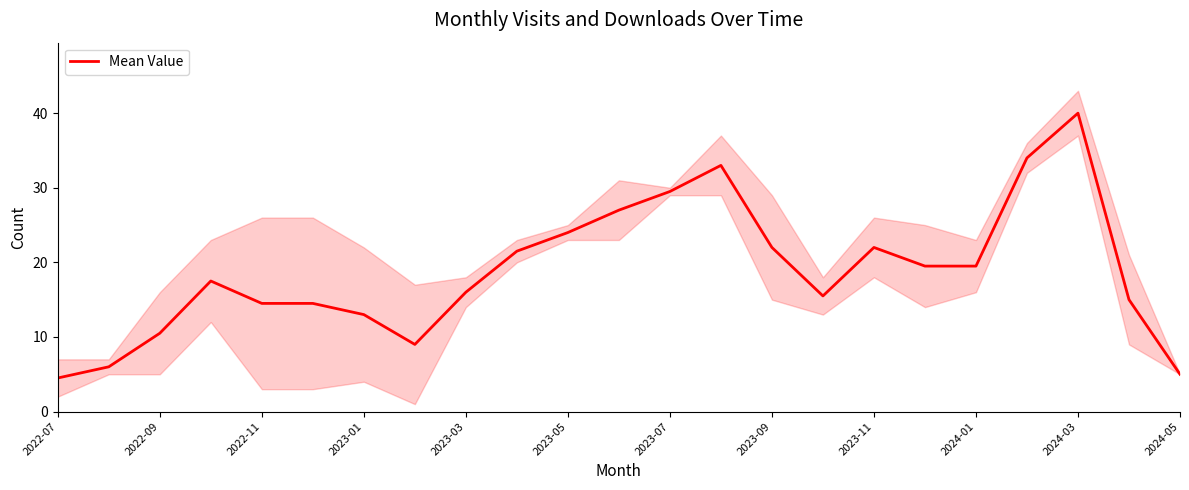

The Mean Value series shows 14.5 at 2022-11. True or false?

True